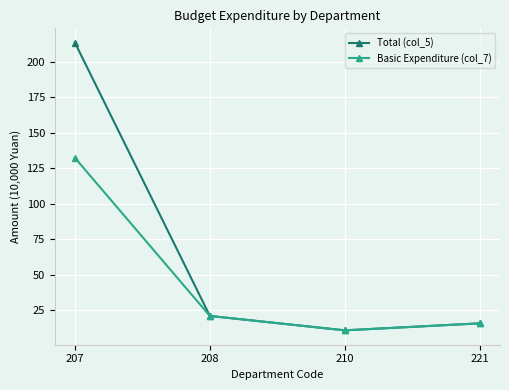

Which category has the lowest value in the Total (col_5) series?

210